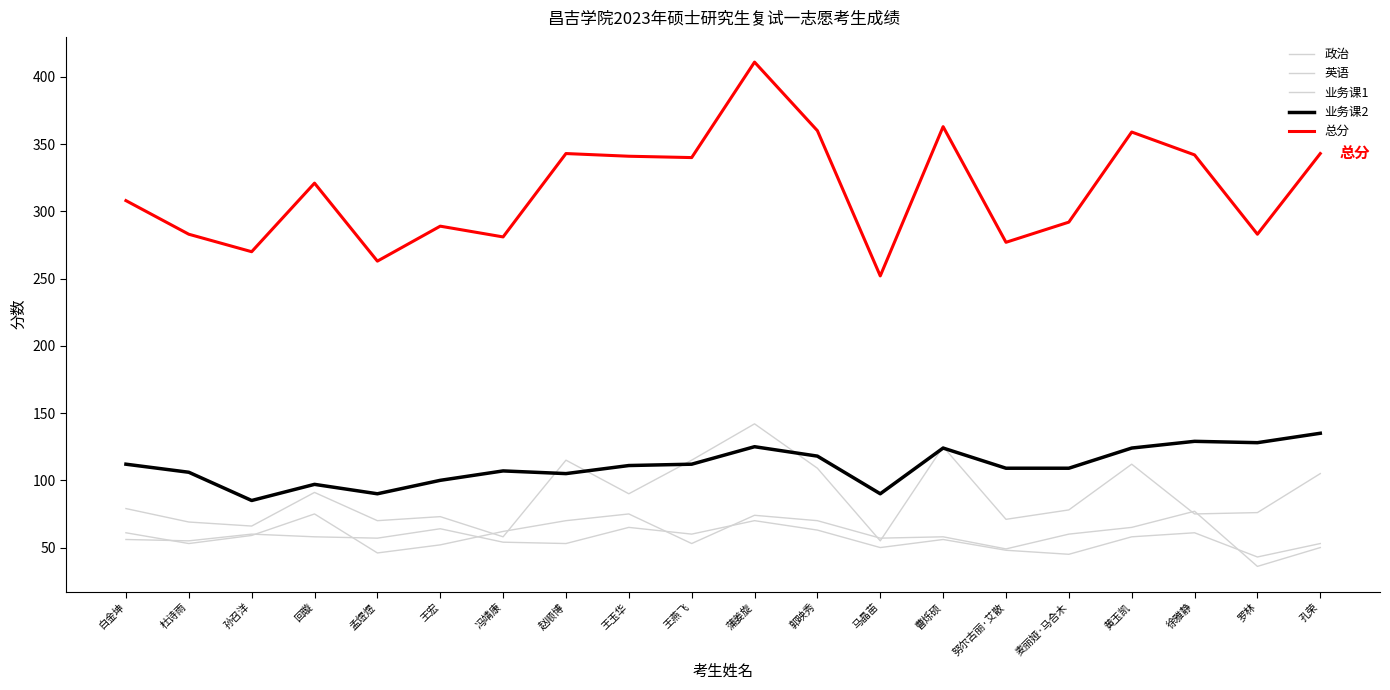

How many lines are shown in the chart?

5